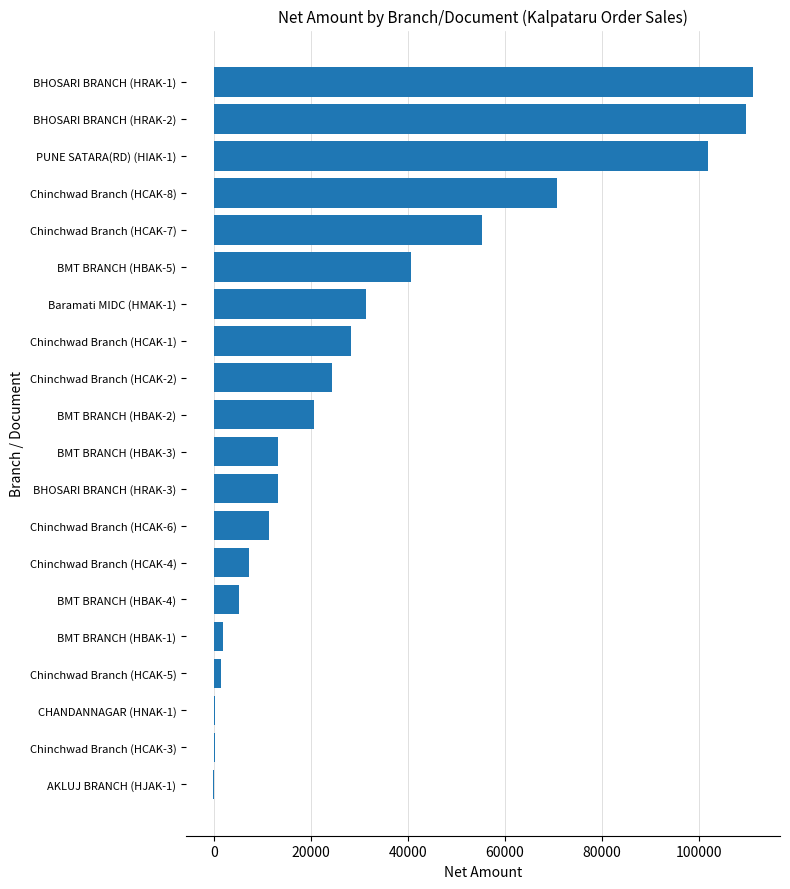

What is the change in value from Chinchwad Branch (HCAK-2) to BMT BRANCH (HBAK-5)?

+16350